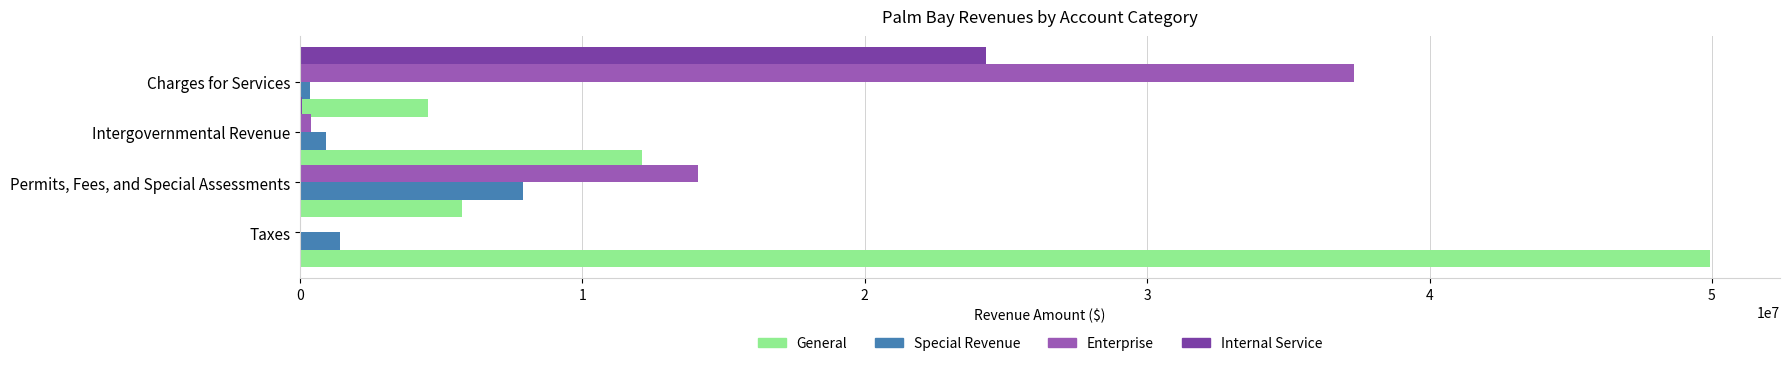

What is the value of the General bar at the 2nd from the left?

5747984